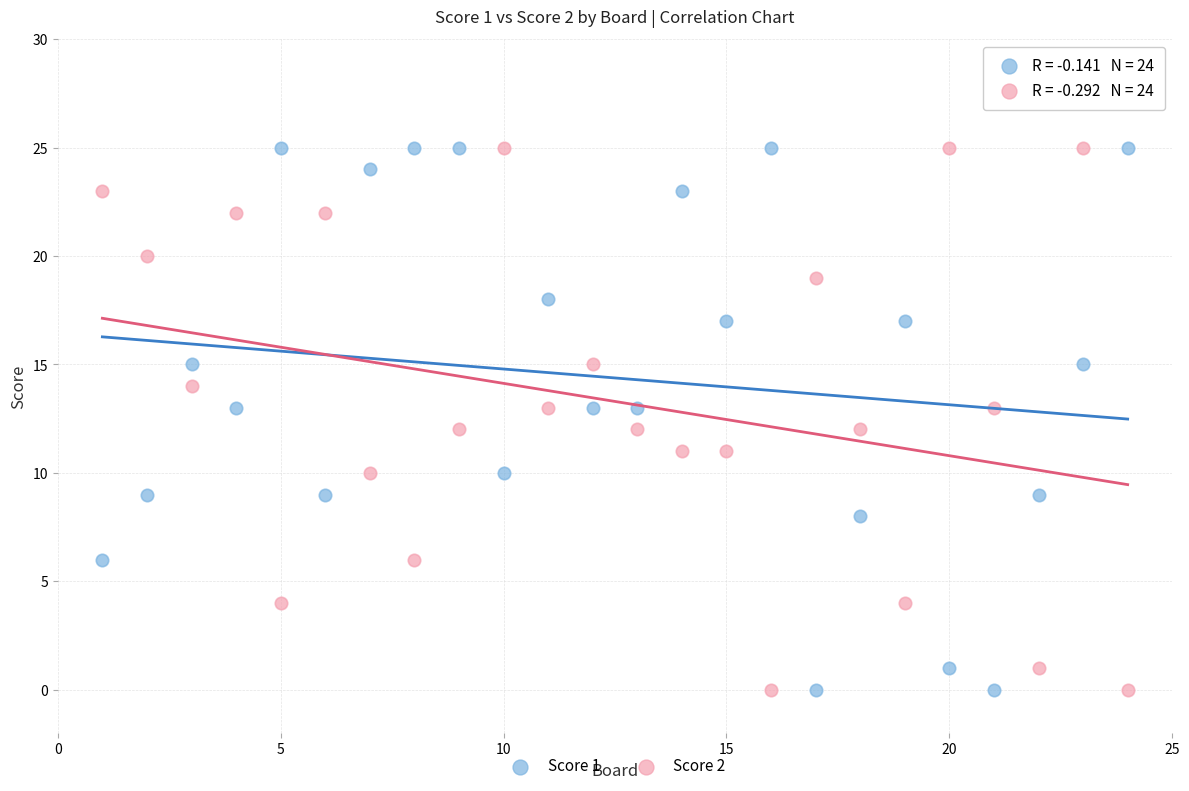

Across all data points, what is the range of Y values (max minus min)?

25